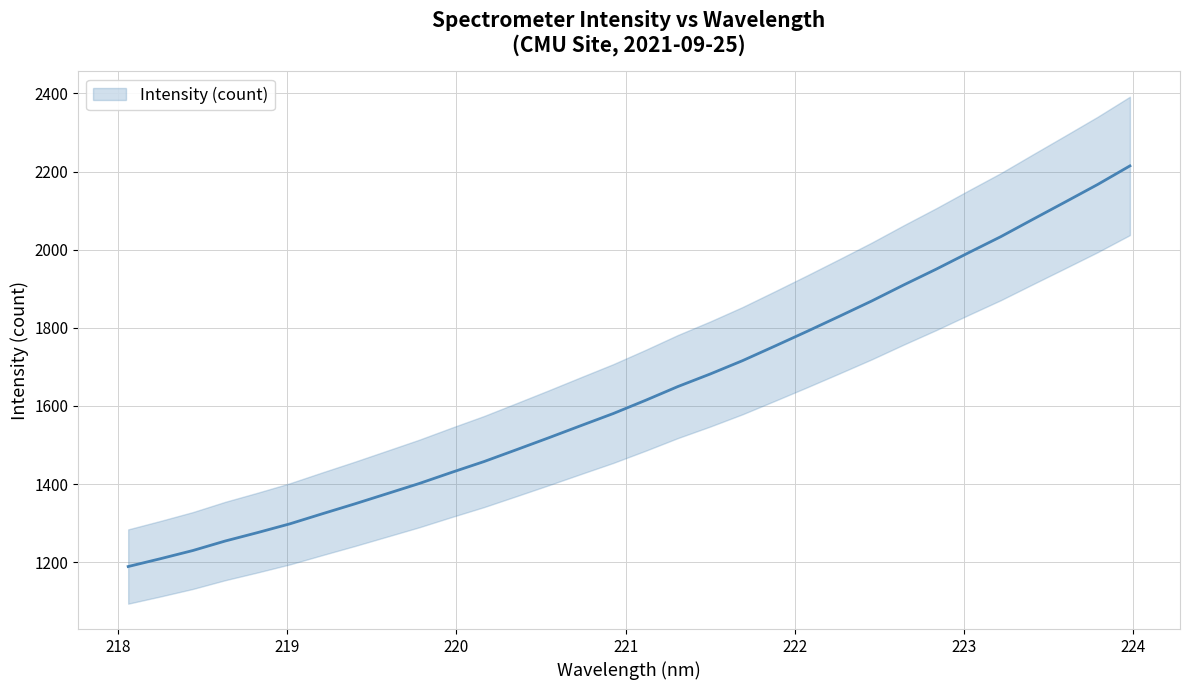

Reading left to right, what are all the values shown in this chart?

1188.8	1208.9	1229.8	1254.2	1275.7	1298.2	1323.9	1349.1	1375.2	1401.5	1429.9	1457.5	1487.8	1518.3	1549.6	1580.5	1614.4	1649.6	1681.7	1715.8	1753.1	1790.9	1829.5	1868.6	1910.1	1950.2	1992.2	2033.4	2078.1	2122.3	2167.0	2214.6